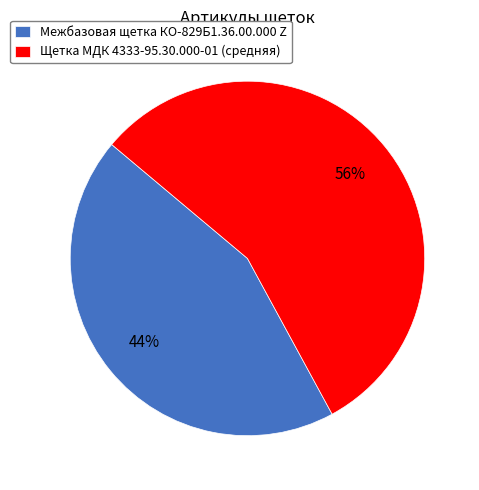

Combined, do Щетка МДК 4333-95.30.000-01 (средняя) and Межбазовая щетка КО-829Б1.36.00.000 Z account for over 50%?

Yes